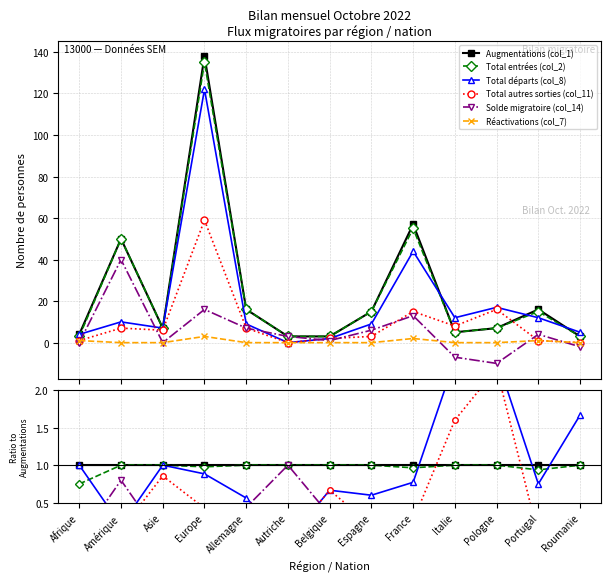

Does the chart display data point markers on the line(s)?

Yes